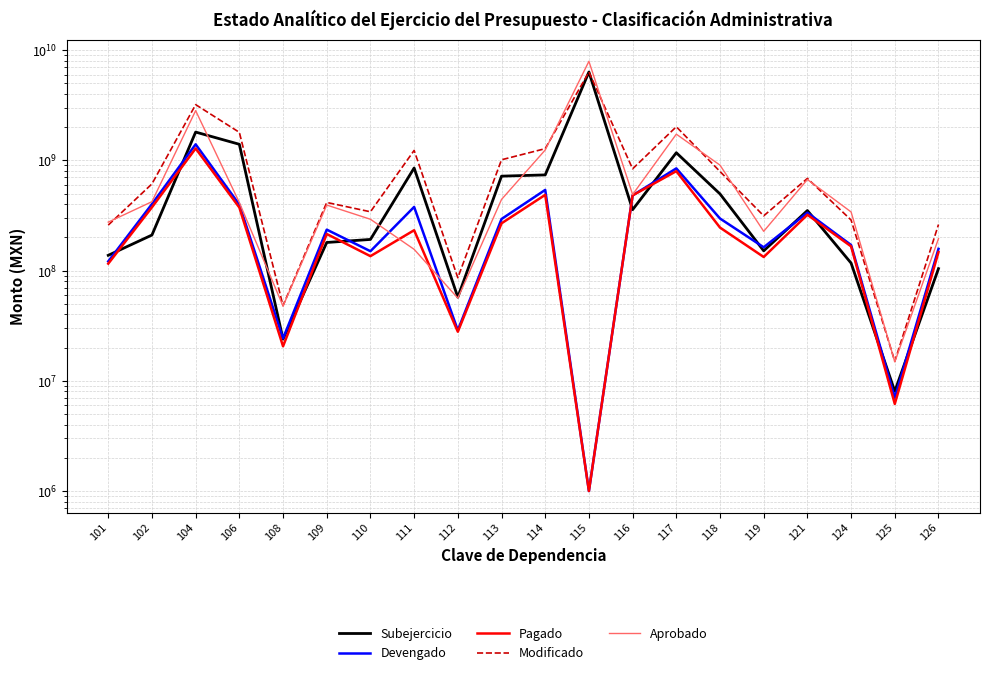

How many interior local valleys does the Devengado series have?

6